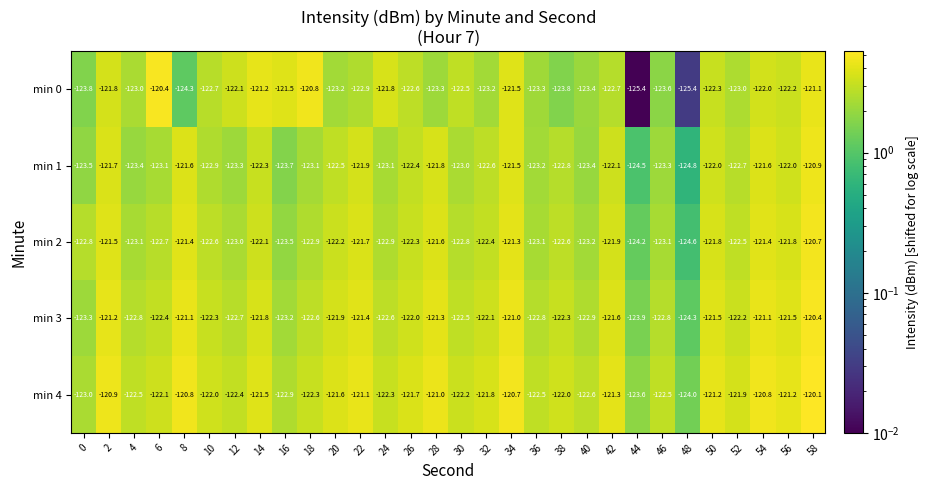

What is the sum of all min 4 values?

-3656.5